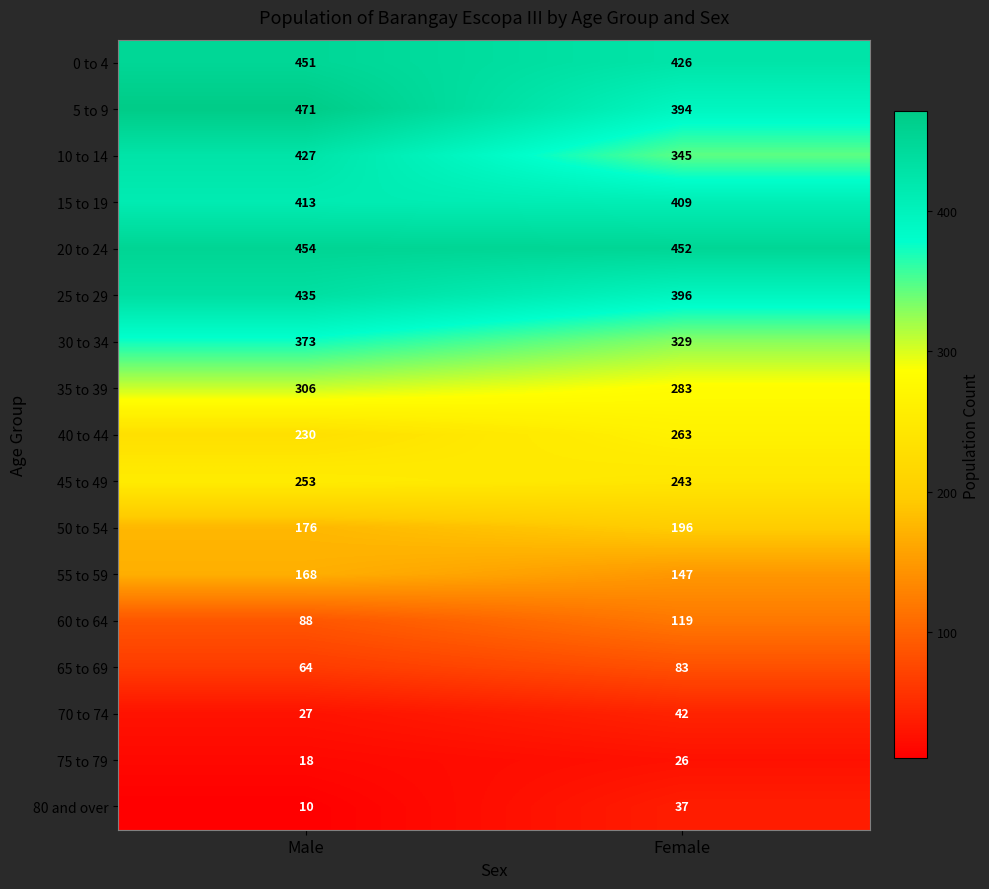

What is the total value across all series at Female?

4190